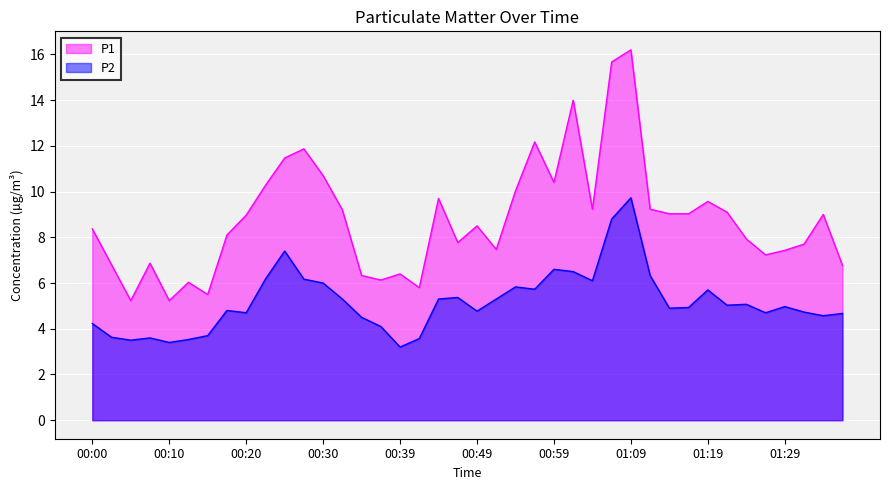

Where is the first local maximum for P1?

00:08